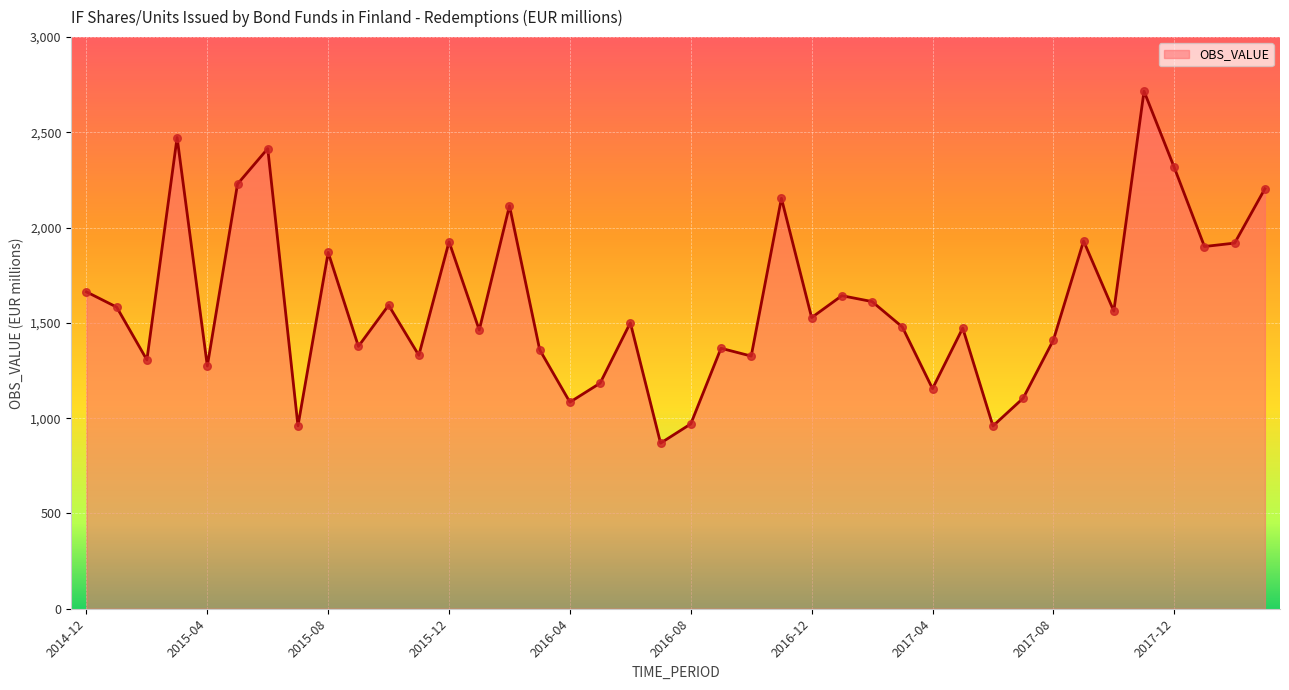

What is the minimum value shown in the chart?

869